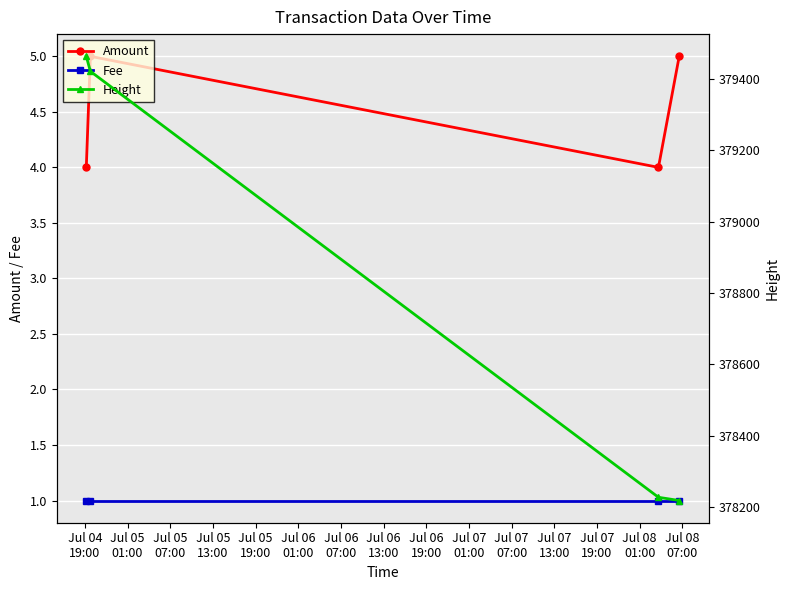

True or false: Fee has more than 1 interior local peaks.

False